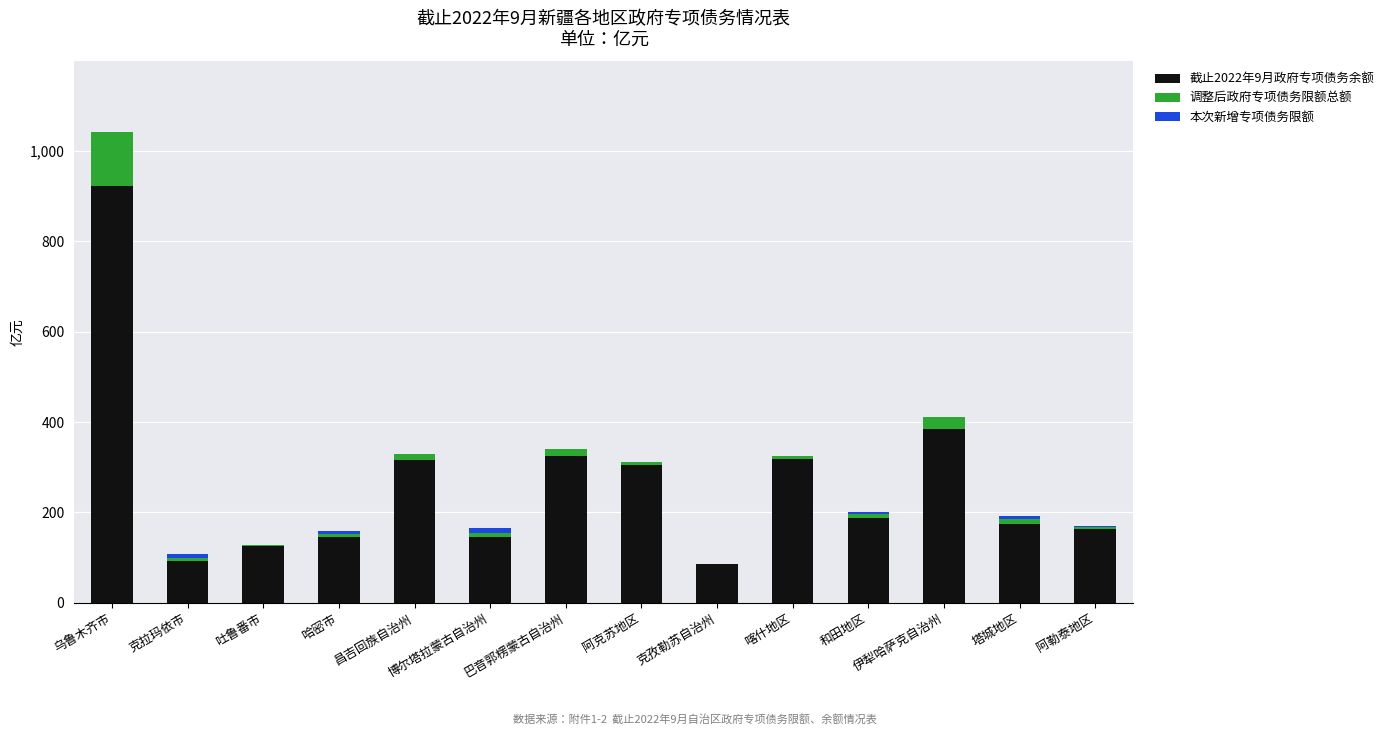

What is the highest value of the 截止2022年9月政府专项债务余额 series?

923.2